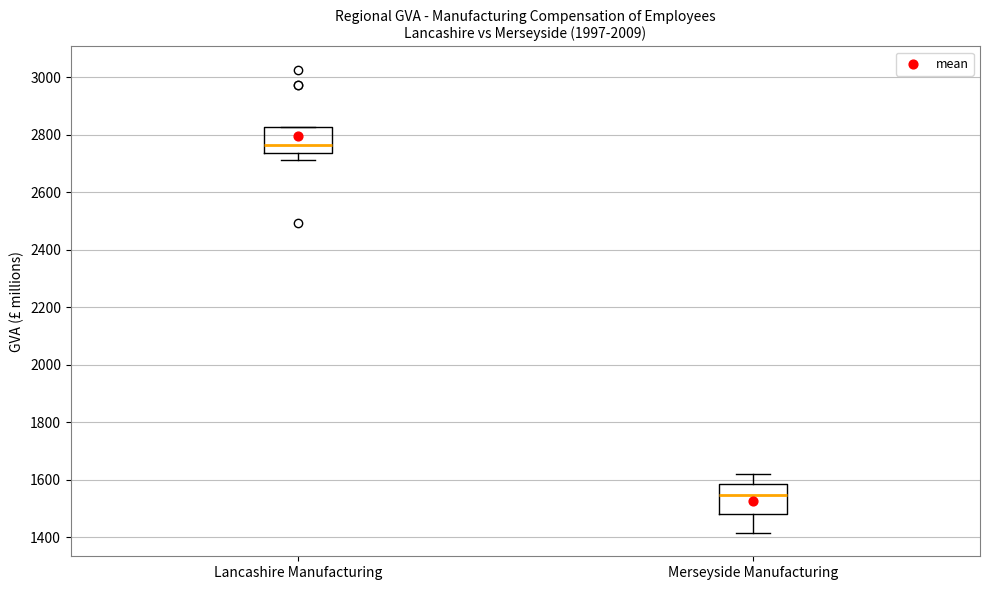

Reading left to right, transcribe this box plot: for each box, give where its median line is, the range the box spans, and where its two whiskers end, as read against the y-axis. The values are not printed on the chart, so give them approximately, as read against the axis.

Lancashire Manufacturing: median 2760, box 2740 to 2820, whiskers 2720 to 2820
Merseyside Manufacturing: median 1540, box 1480 to 1580, whiskers 1420 to 1620